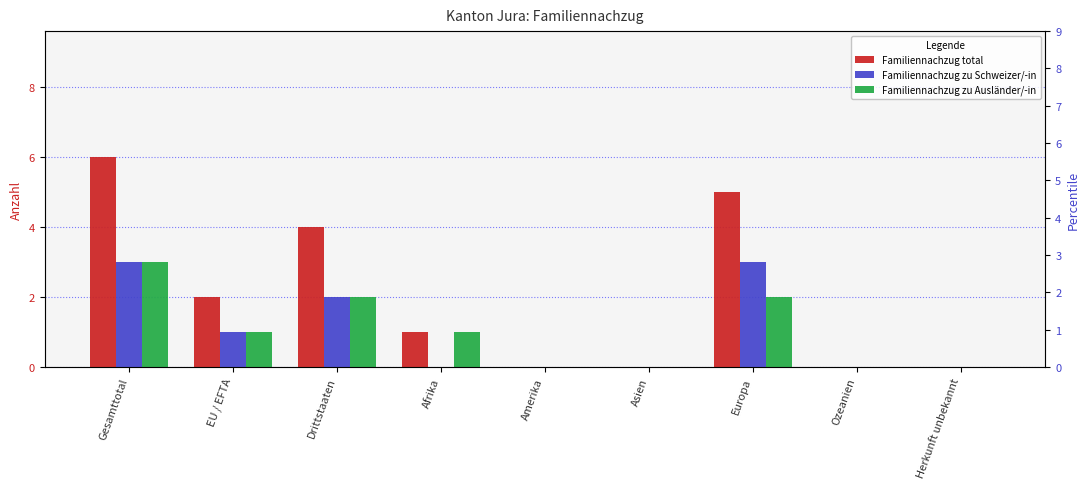

What is the label of the 1st bar from the left?

Gesamttotal